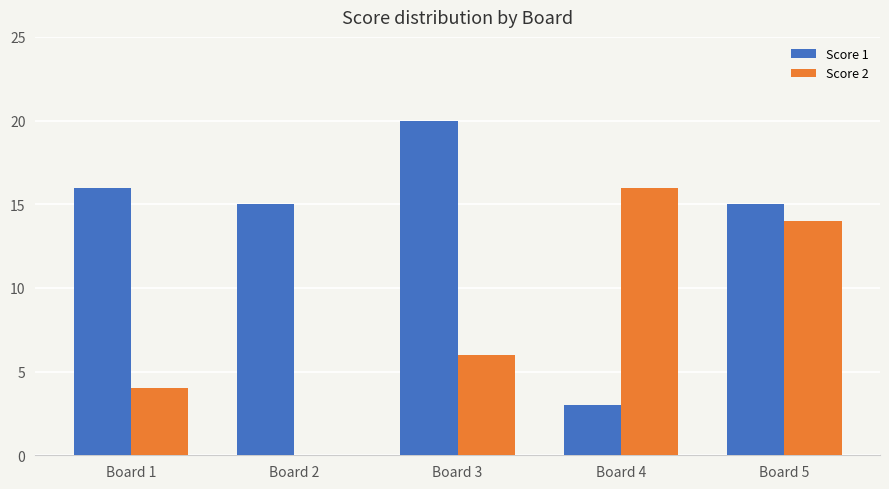

Which series has the largest total across all categories?

Score 1